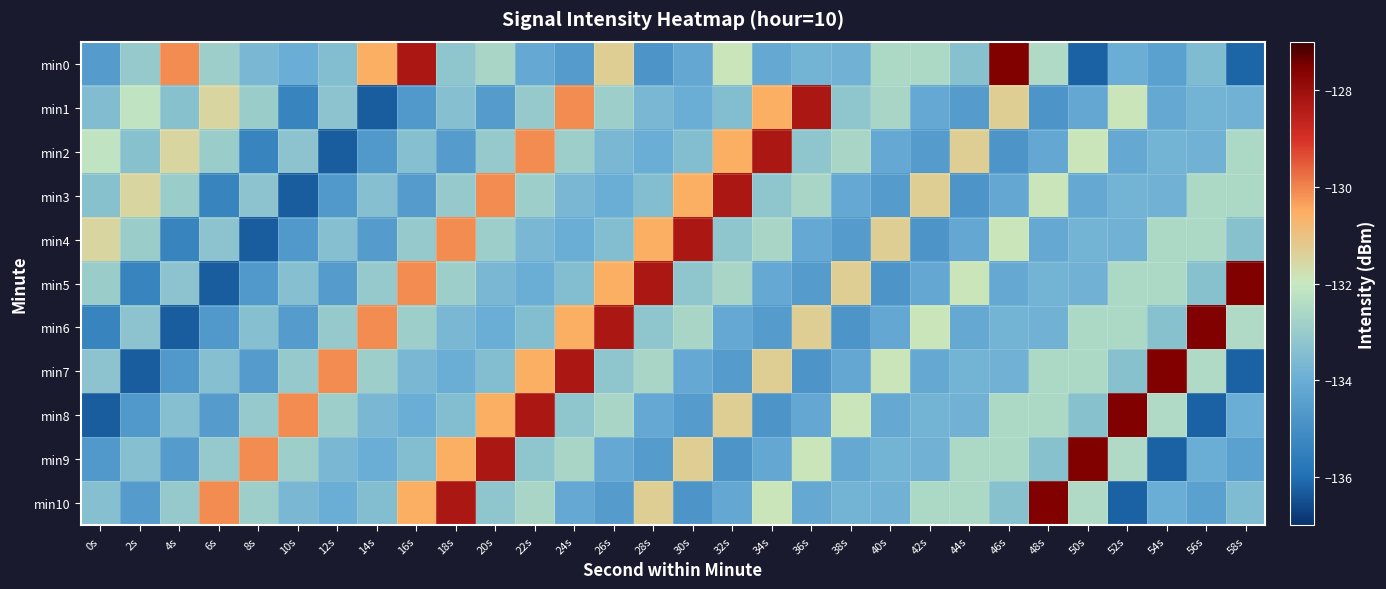

What is the minimum value shown in the chart?

-136.3